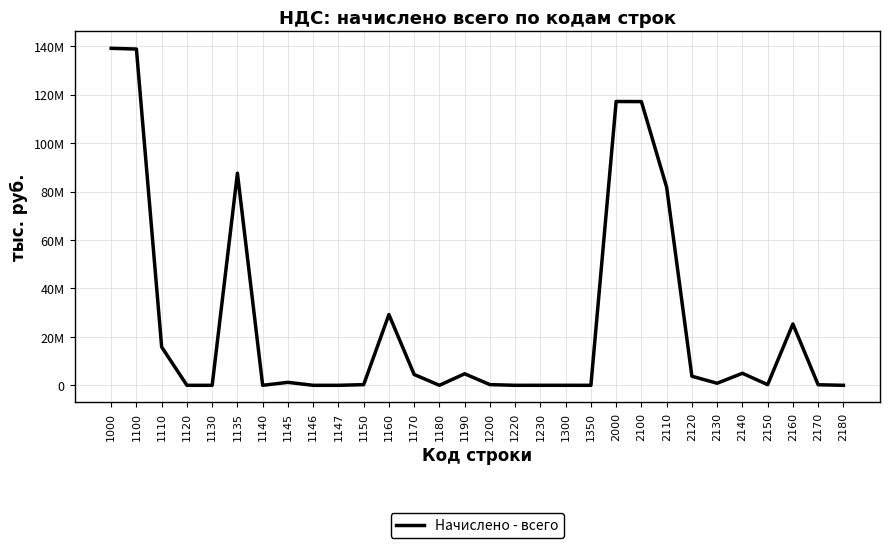

Reading right to left, transcribe all the data shown in this chart.

0	229707	25311690	268154	4960011	850311	3741782	81760580	117122235	117159292	0	3374	4612	0	283813	4759254	3164	4474061	29198135	272842	0	0	1227017	0	87557094	345	0	15805333	138818940	139106127